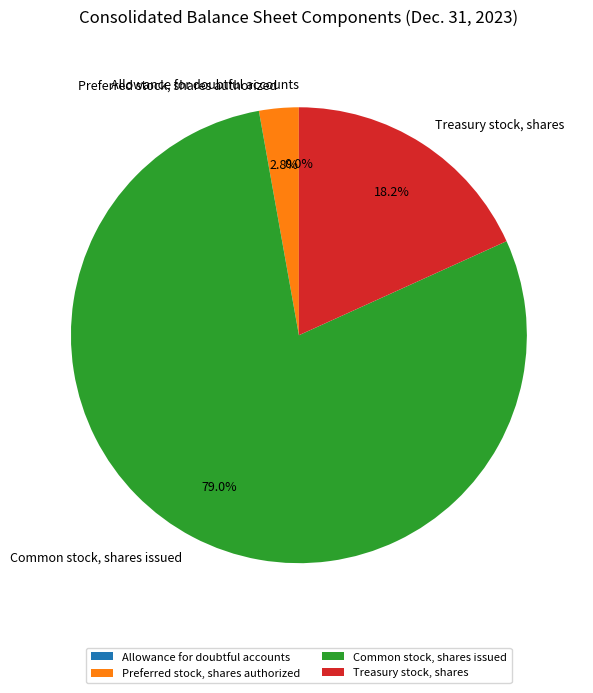

To the nearest percent, what is the difference between the largest and smallest slice percentages?

79%